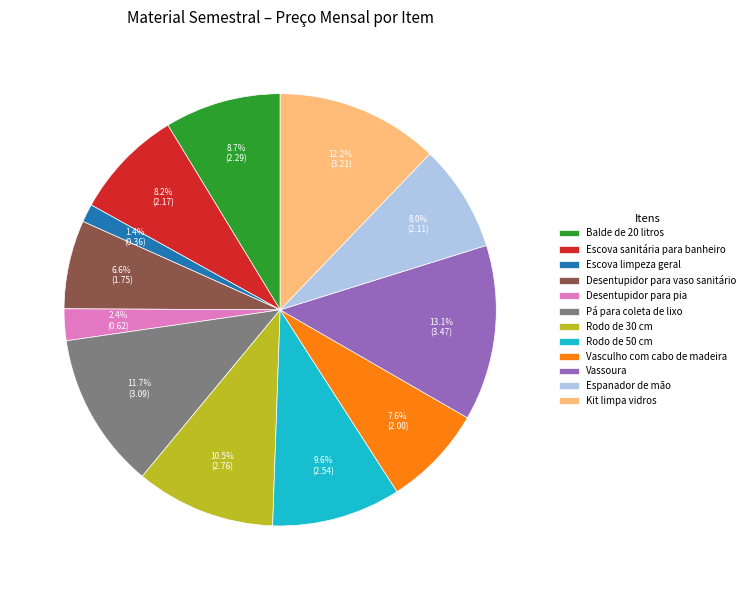

Is Rodo de 50 cm the majority of the pie?

No